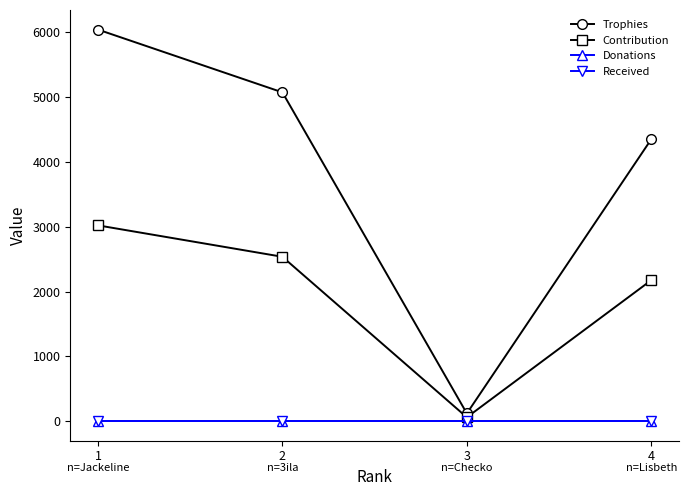

Is this an area chart (filled region under the line)?

No